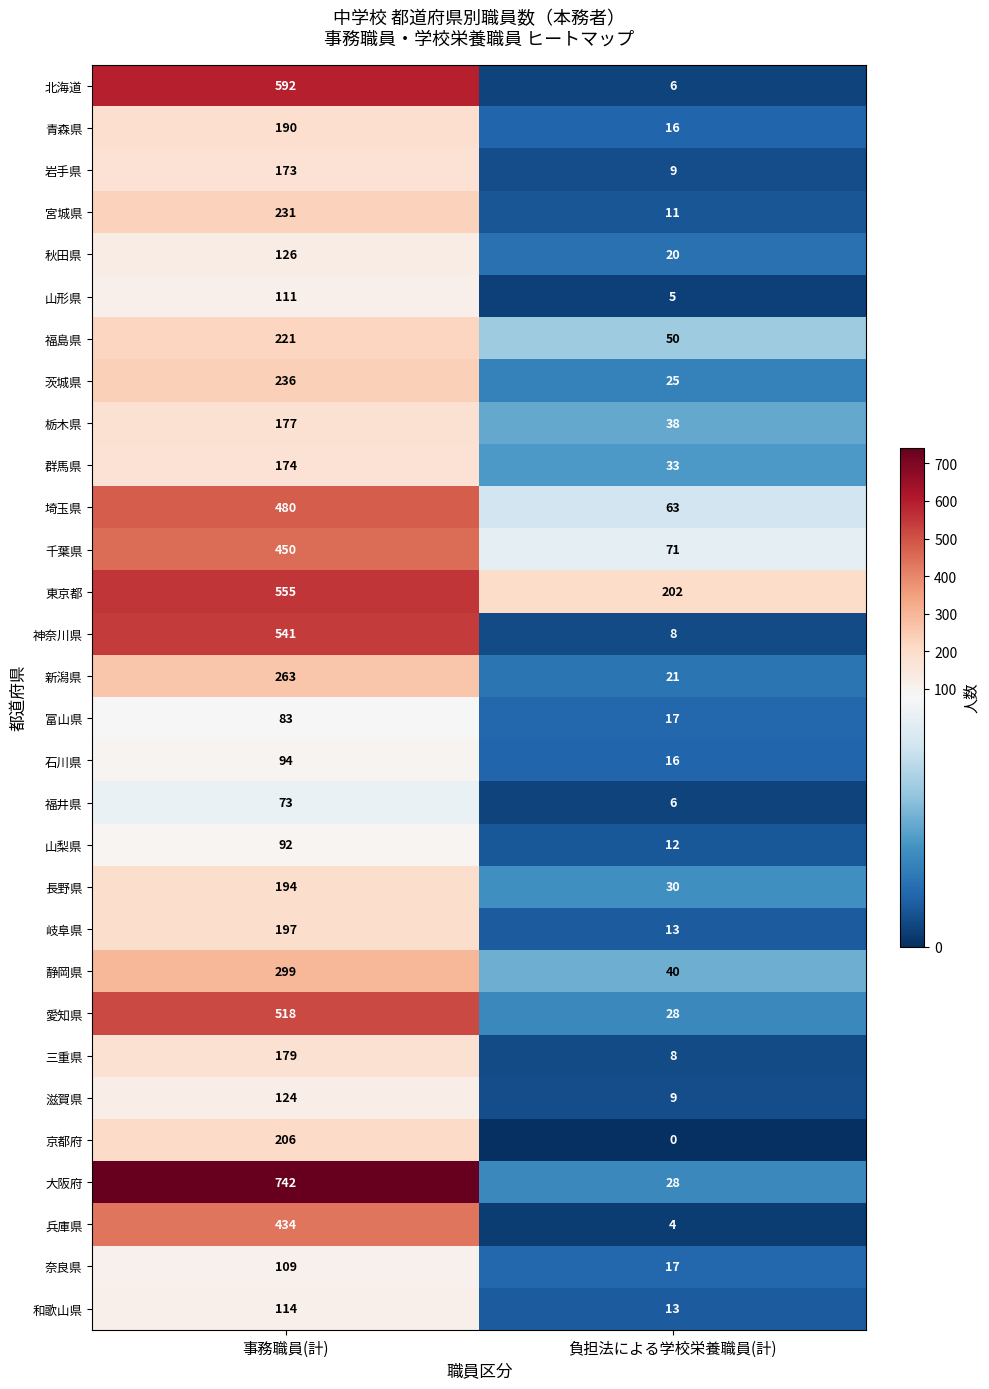

What is the sum of all 岩手県 values?

182